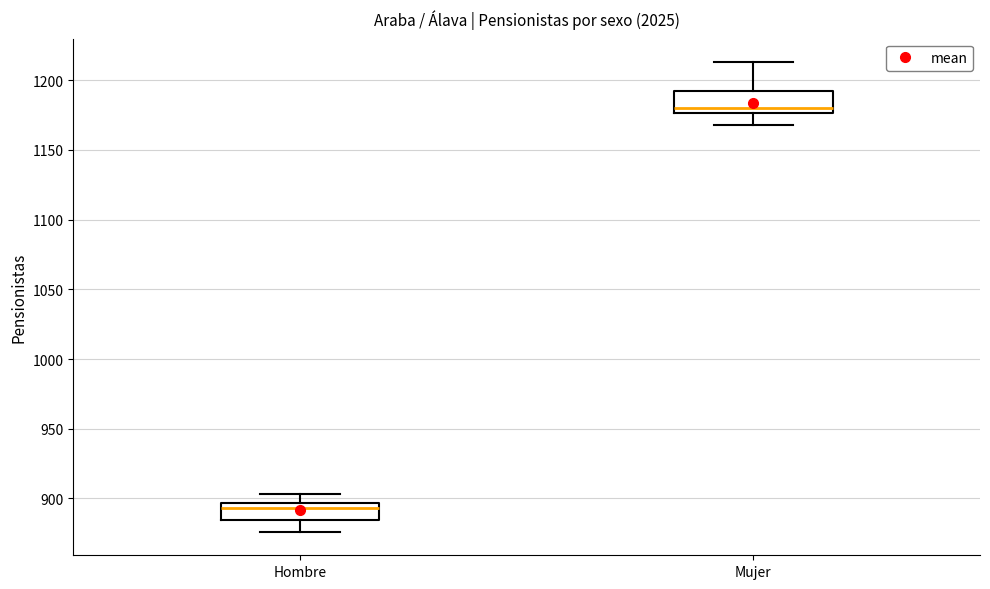

Which box has the highest median line?

Mujer